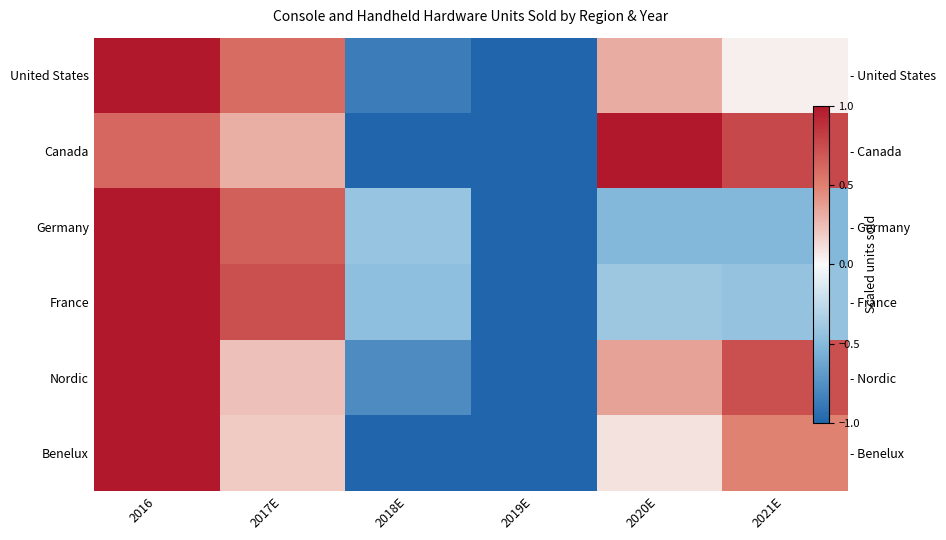

Rank the series at 2019E from lowest to highest value.

United States, Canada, Germany, France, Nordic, Benelux